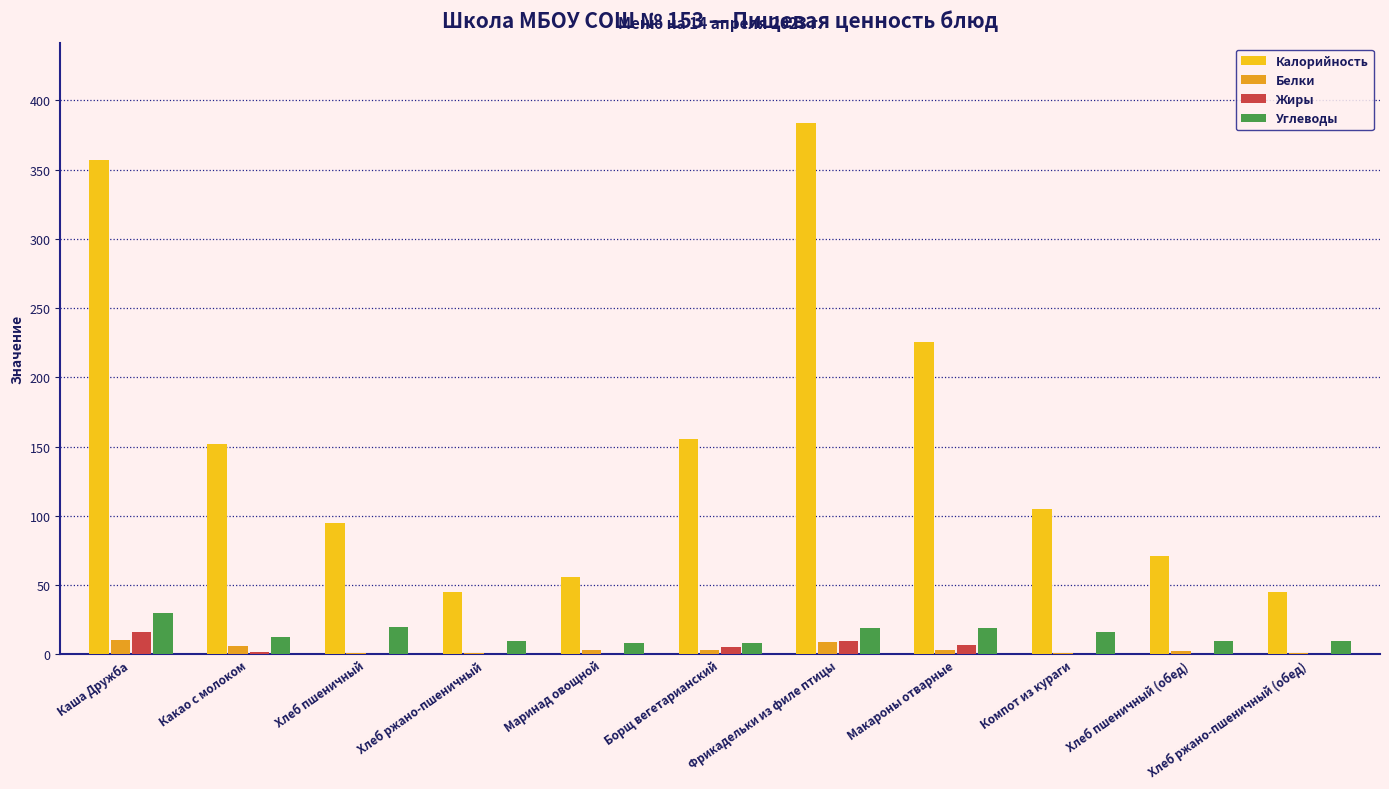

What is the difference between the Углеводы values at Хлеб пшеничный (обед) and Компот из кураги?

5.9